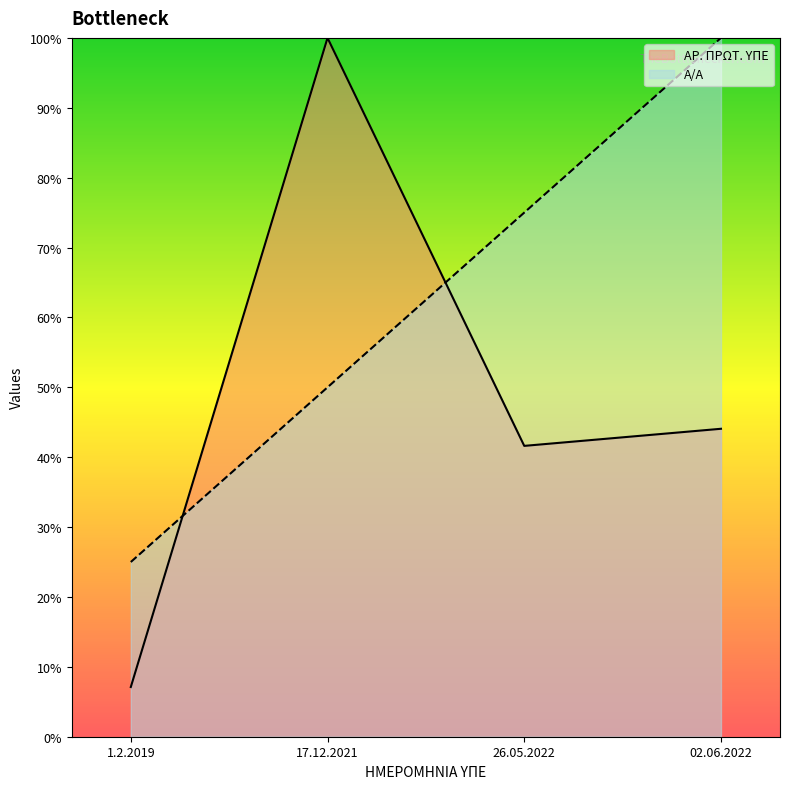

Where do Α/Α and ΑΡ. ΠΡΩΤ. ΥΠΕ first cross each other?

1.2.2019 and 17.12.2021